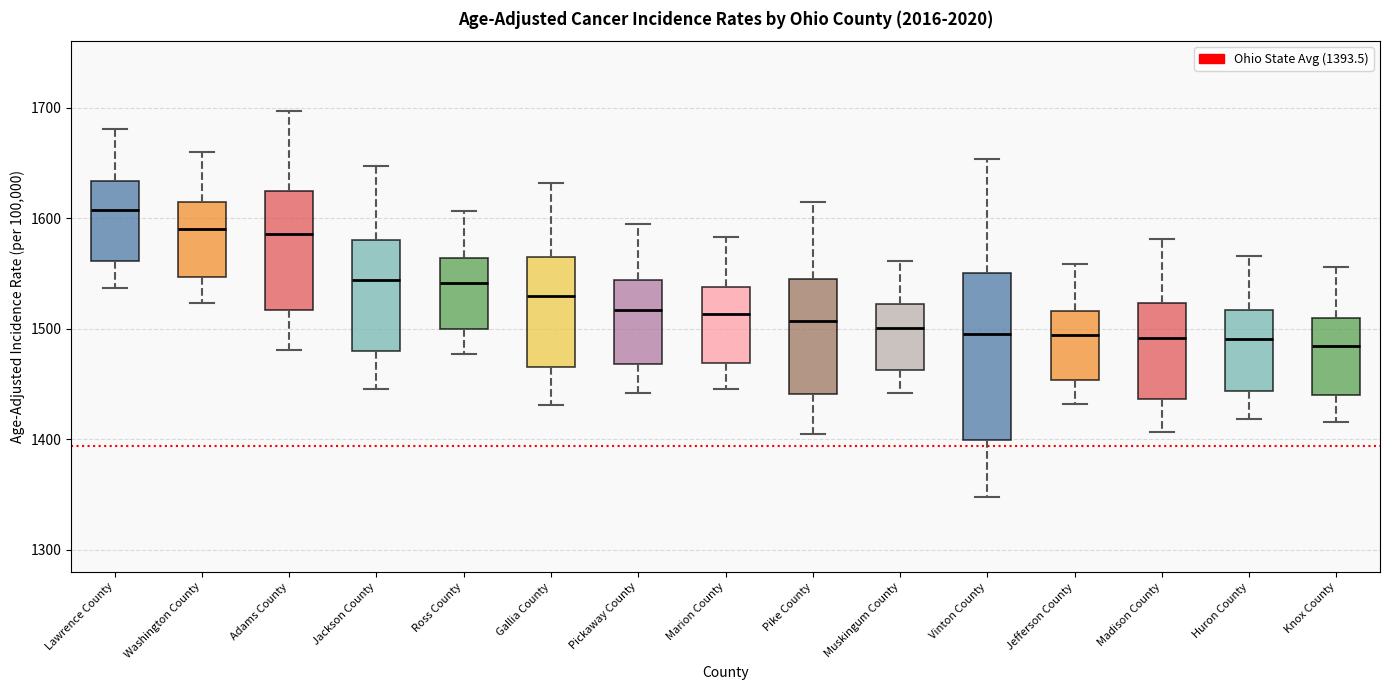

Reading left to right, transcribe this box plot: for each box, give where its median line is, the range the box spans, and where its two whiskers end, as read against the y-axis. The values are not printed on the chart, so give them approximately, as read against the axis.

Lawrence County: median 1610, box 1560 to 1630, whiskers 1540 to 1680
Washington County: median 1590, box 1550 to 1610, whiskers 1520 to 1660
Adams County: median 1590, box 1520 to 1620, whiskers 1480 to 1700
Jackson County: median 1540, box 1480 to 1580, whiskers 1450 to 1650
Ross County: median 1540, box 1500 to 1560, whiskers 1480 to 1610
Gallia County: median 1530, box 1470 to 1570, whiskers 1430 to 1630
Pickaway County: median 1520, box 1470 to 1540, whiskers 1440 to 1590
Marion County: median 1510, box 1470 to 1540, whiskers 1450 to 1580
Pike County: median 1510, box 1440 to 1540, whiskers 1410 to 1610
Muskingum County: median 1500, box 1460 to 1520, whiskers 1440 to 1560
Vinton County: median 1490, box 1400 to 1550, whiskers 1350 to 1650
Jefferson County: median 1490, box 1450 to 1520, whiskers 1430 to 1560
Madison County: median 1490, box 1440 to 1520, whiskers 1410 to 1580
Huron County: median 1490, box 1440 to 1520, whiskers 1420 to 1570
Knox County: median 1480, box 1440 to 1510, whiskers 1420 to 1560